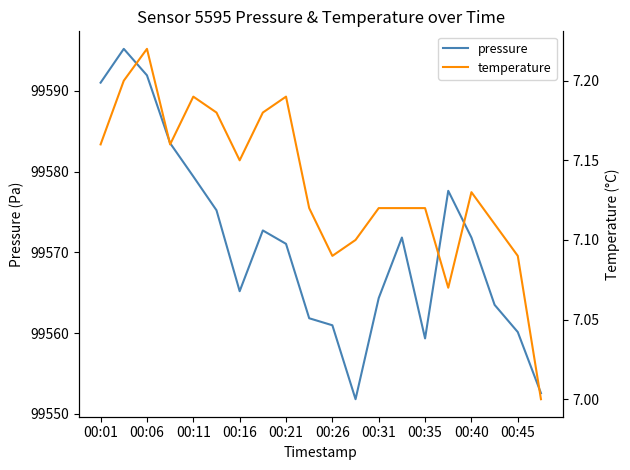

Which series has the widest spread of values?

pressure